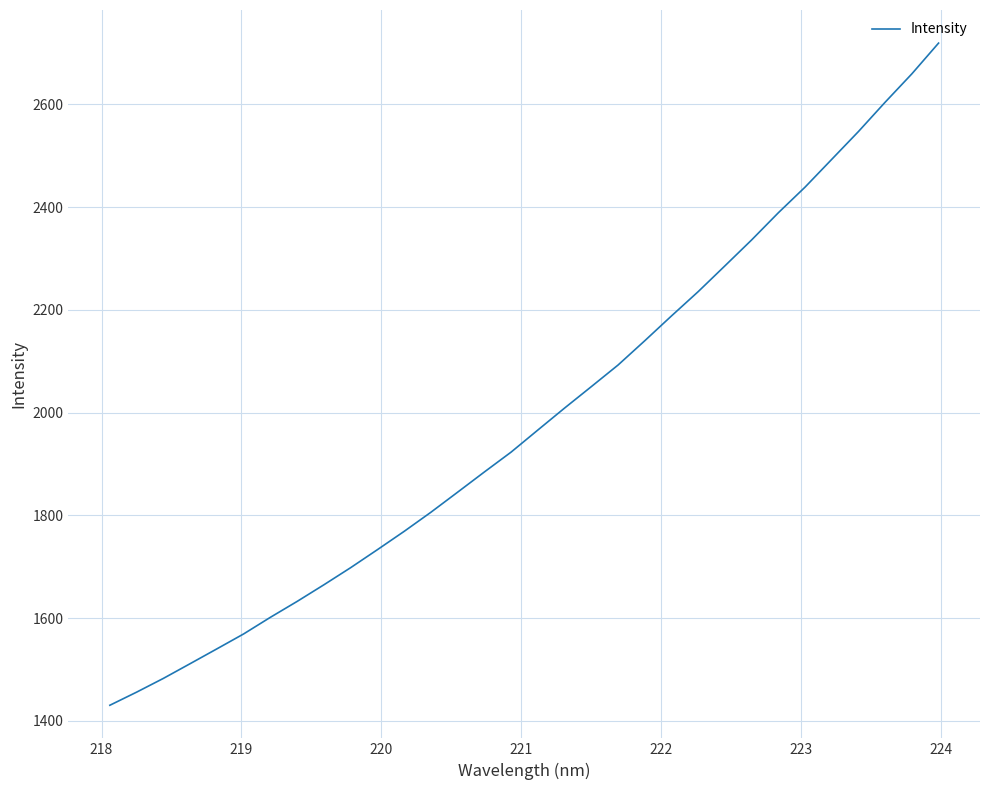

What is the average value?

1990.7